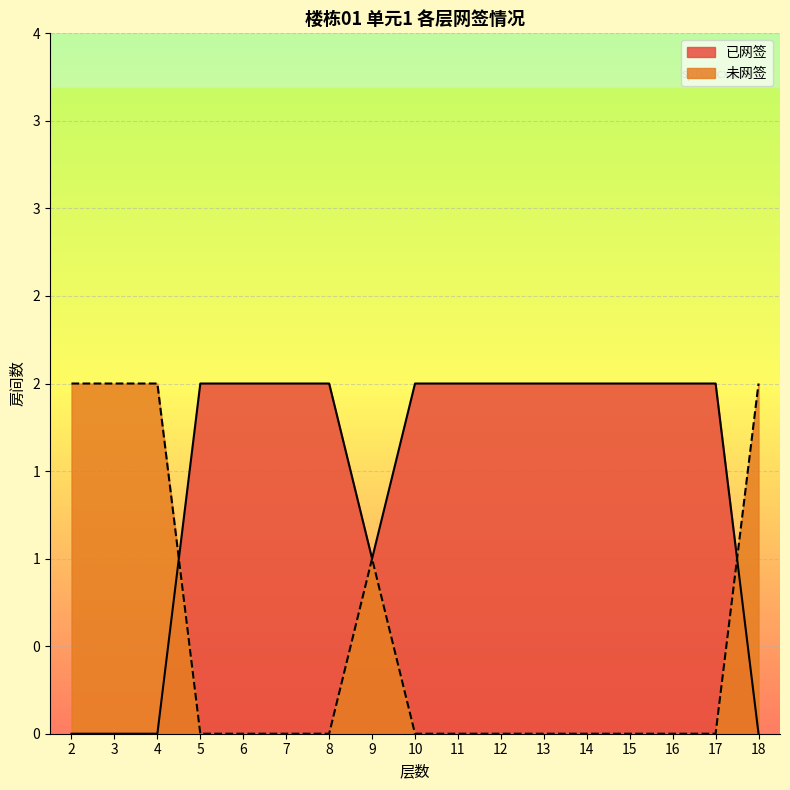

What is the difference between the maximum and minimum values in the 未网签 series?

2